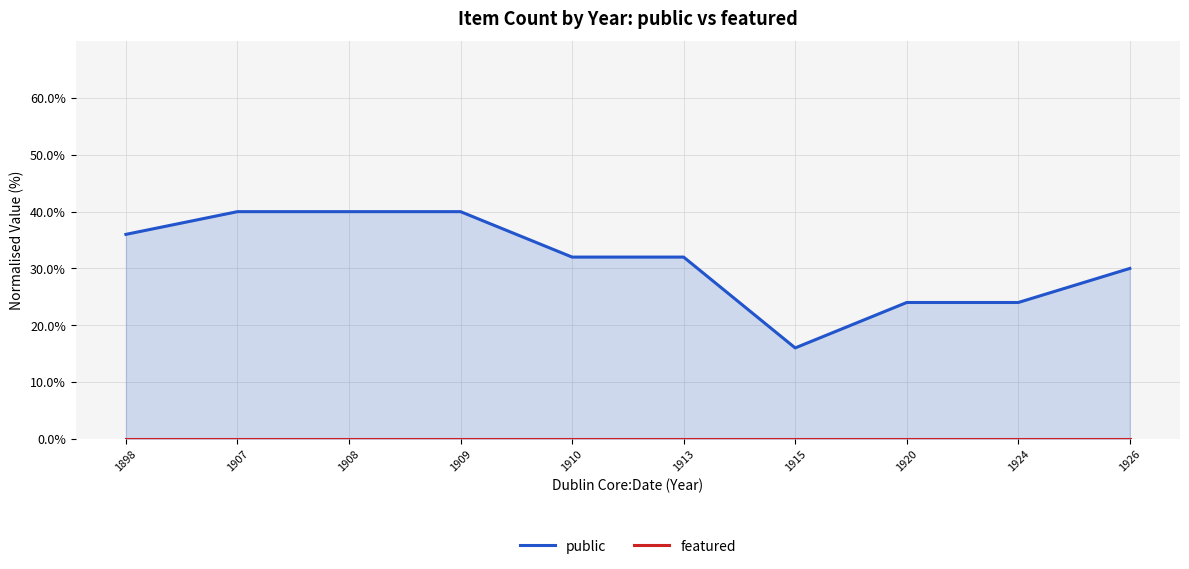

In public, how many points are lower than both neighbors (excluding endpoints)?

1